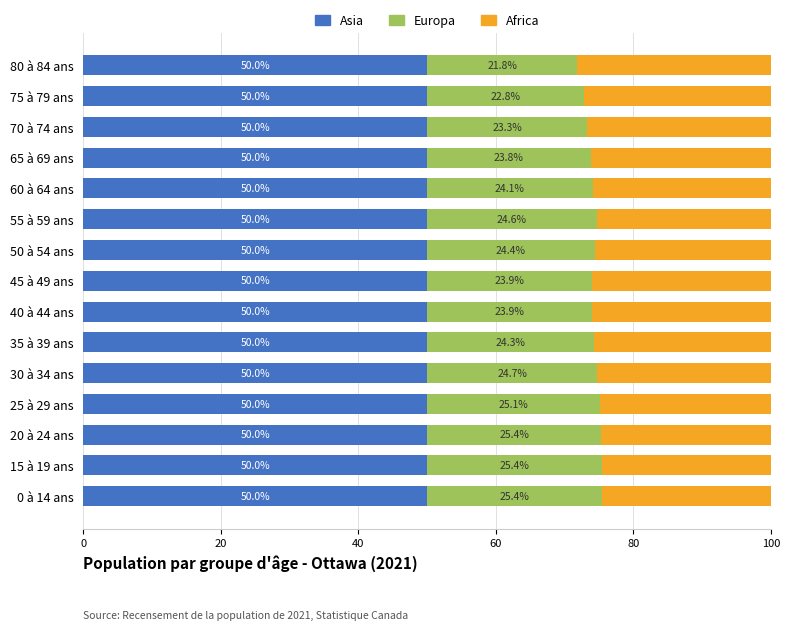

Read the Asia value at 35 à 39 ans.

50.0